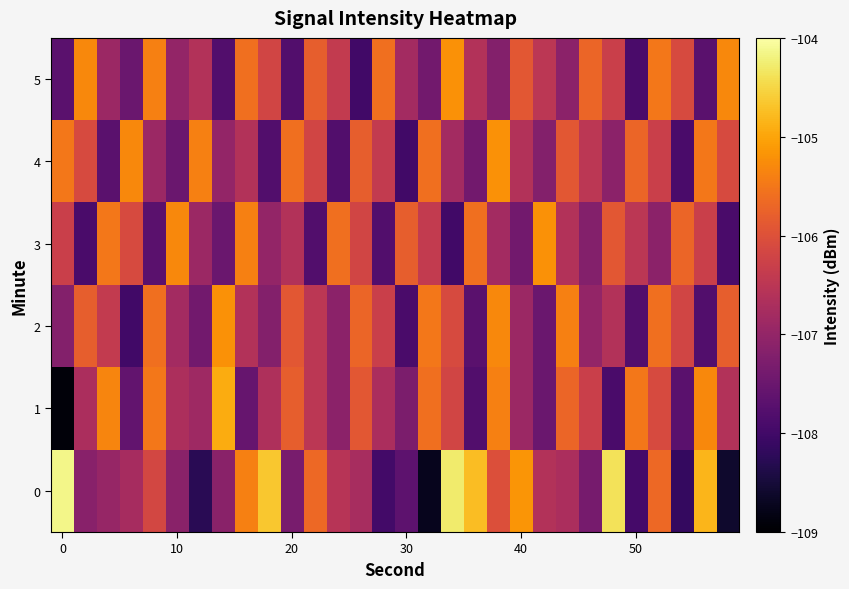

Reading right to left, transcribe all the data shown in this chart.

0: -108.6	-104.8	-108.1	-105.7	-108.0	-104.4	-107.3	-106.7	-106.6	-105.2	-106.0	-104.7	-104.3	-108.7	-107.7	-108.0	-106.7	-106.5	-105.7	-107.3	-104.7	-105.4	-107.1	-108.3	-107.1	-106.2	-106.8	-107.0	-107.1	-104.2
1: -106.6	-105.3	-107.7	-106.1	-105.5	-107.9	-106.3	-105.7	-107.5	-106.9	-105.4	-107.8	-106.2	-105.6	-107.3	-106.7	-105.9	-107.1	-106.5	-105.8	-106.7	-107.5	-104.9	-106.9	-106.7	-105.5	-107.6	-105.3	-106.7	-108.9
2: -105.8	-107.8	-106.2	-105.6	-107.8	-106.6	-107.0	-105.4	-107.5	-106.9	-105.3	-107.7	-106.1	-105.5	-107.9	-106.3	-105.7	-107.1	-106.5	-105.9	-107.2	-106.6	-105.2	-107.4	-106.8	-105.6	-108.0	-106.4	-105.8	-107.2
3: -107.9	-106.3	-105.7	-107.1	-106.5	-105.9	-107.2	-106.6	-105.2	-107.4	-106.8	-105.6	-108.0	-106.4	-105.8	-107.8	-106.2	-105.6	-107.8	-106.6	-107.0	-105.4	-107.5	-106.9	-105.3	-107.7	-106.1	-105.5	-107.9	-106.3
4: -106.1	-105.5	-107.9	-106.3	-105.7	-107.1	-106.5	-105.9	-107.2	-106.6	-105.2	-107.4	-106.8	-105.6	-108.0	-106.4	-105.8	-107.8	-106.2	-105.6	-107.8	-106.6	-107.0	-105.4	-107.5	-106.9	-105.3	-107.7	-106.1	-105.5
5: -105.3	-107.7	-106.1	-105.5	-107.9	-106.3	-105.7	-107.1	-106.5	-105.9	-107.2	-106.6	-105.2	-107.4	-106.8	-105.6	-108.0	-106.4	-105.8	-107.8	-106.2	-105.6	-107.8	-106.6	-107.0	-105.4	-107.5	-106.9	-105.3	-107.7